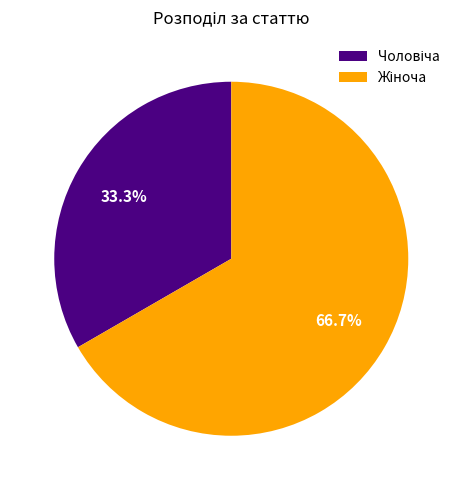

Is there a majority slice in this chart?

Yes